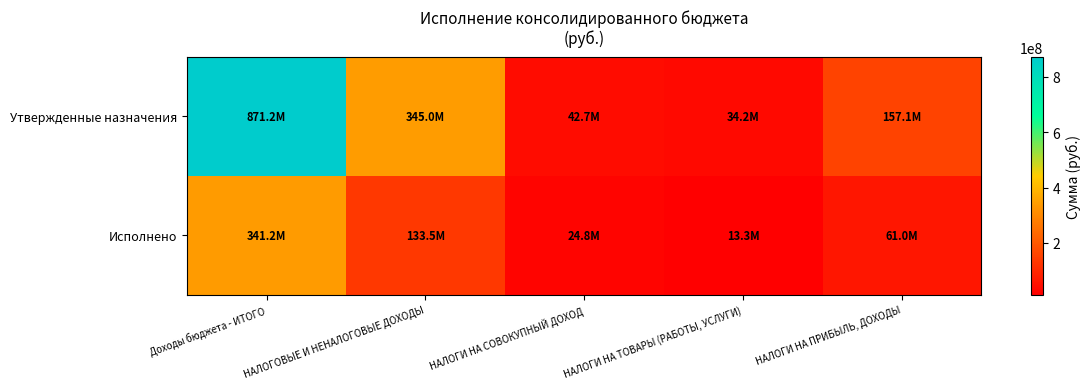

Which series has the largest range (max minus min)?

Утвержденные назначения